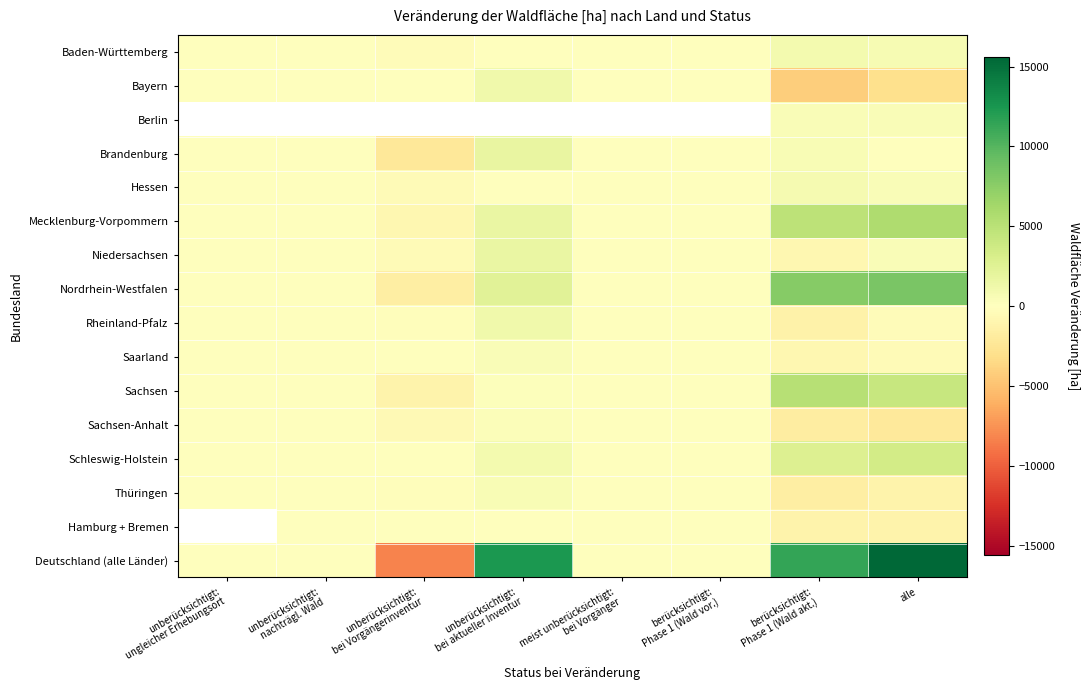

What is the difference between the maximum and minimum values in the Thüringen series?

2201.2